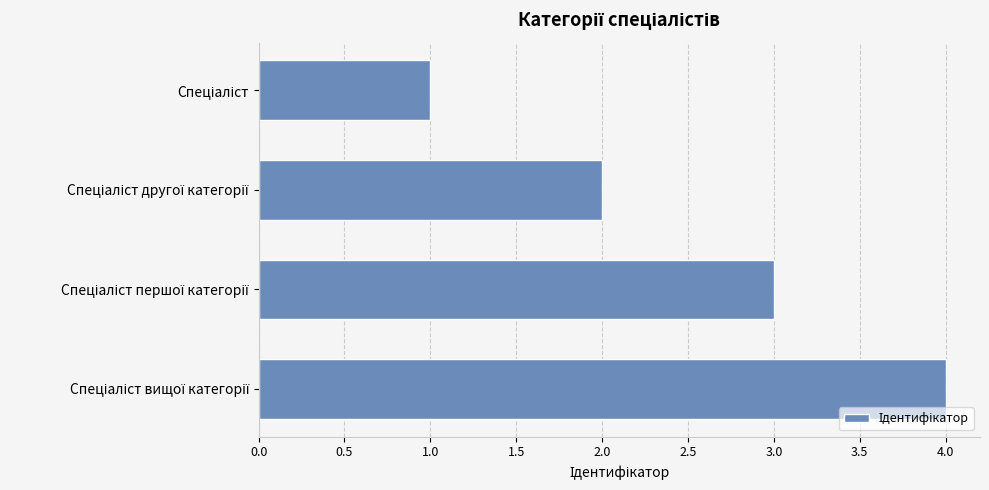

What is the sum of all values?

10